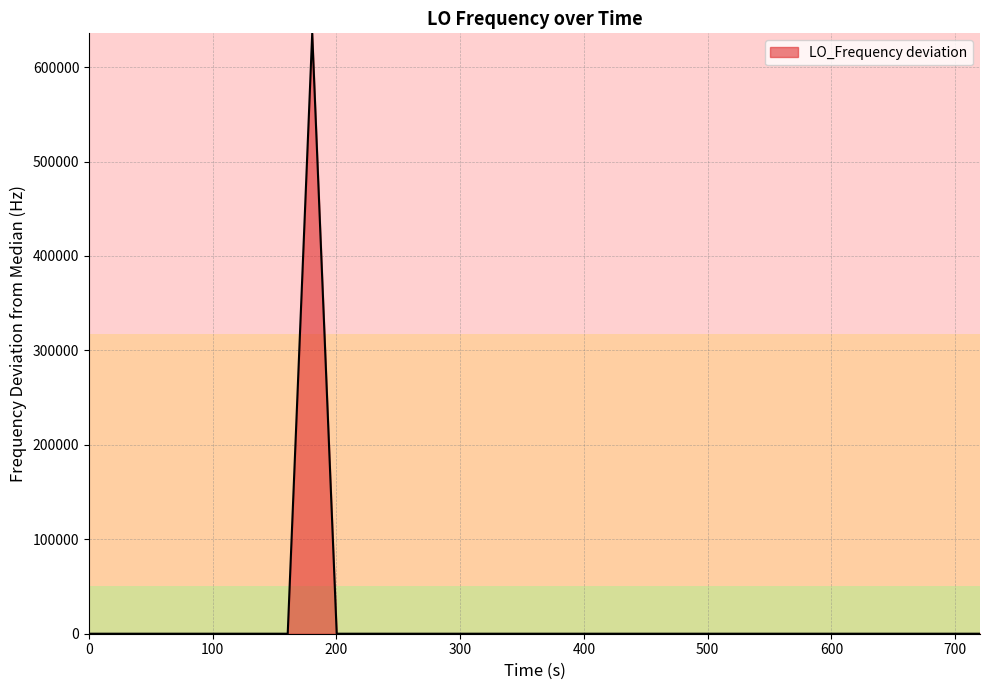

What is the maximum value shown in the chart?

635703.0